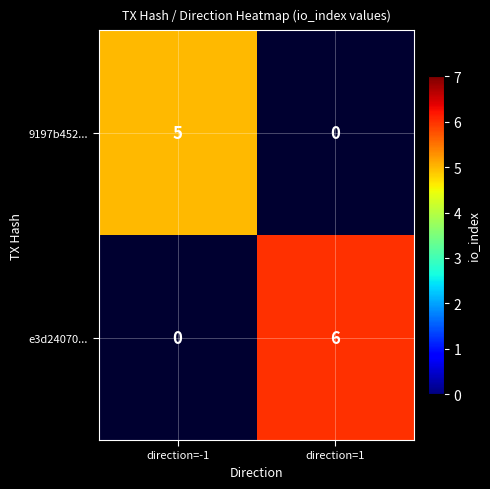

The value of 9197b452... at direction=-1 is 5. True or false?

True